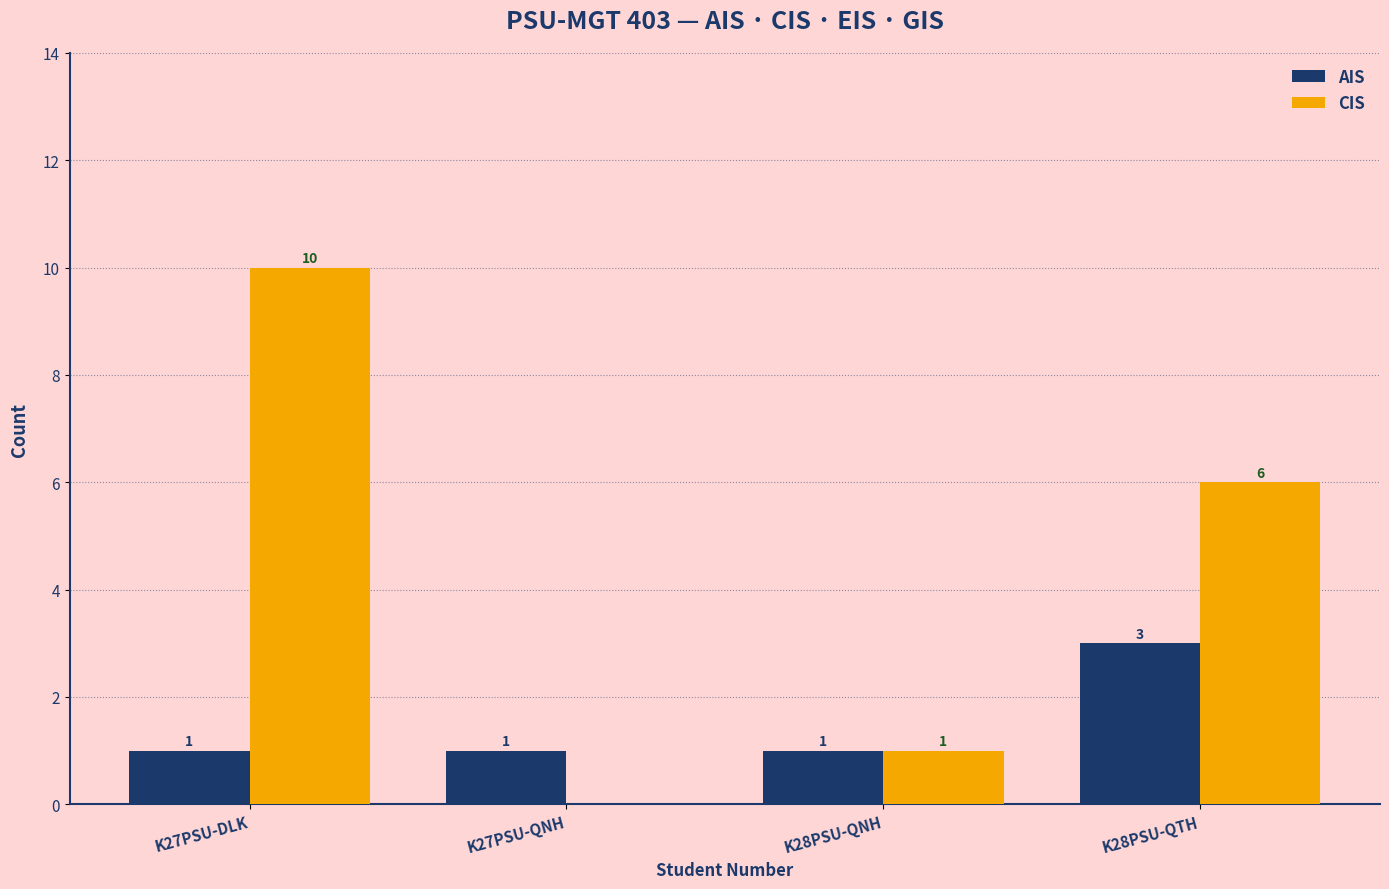

How many distinct data groups are displayed?

2